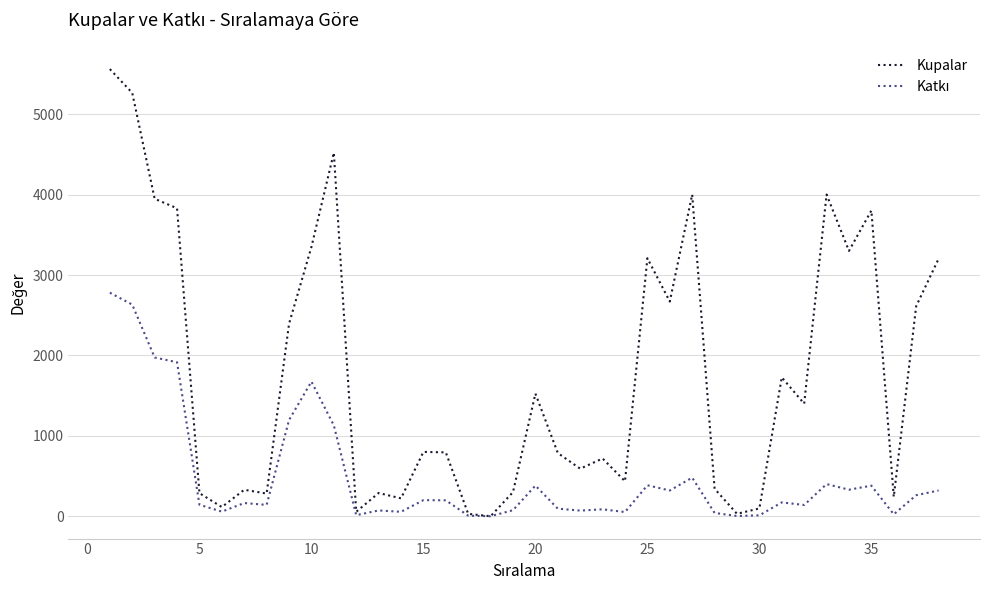

Which series has the widest spread of values?

Kupalar